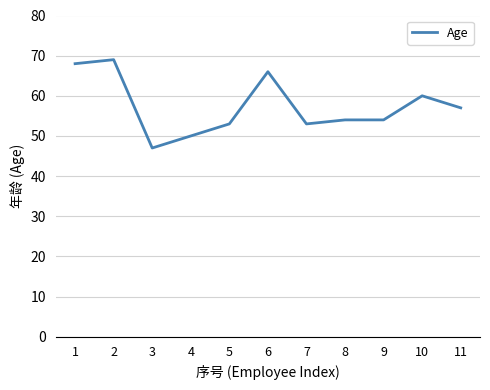

Reading left to right, transcribe all the data shown in this chart.

1=68	2=69	3=47	4=50	5=53	6=66	7=53	8=54	9=54	10=60	11=57